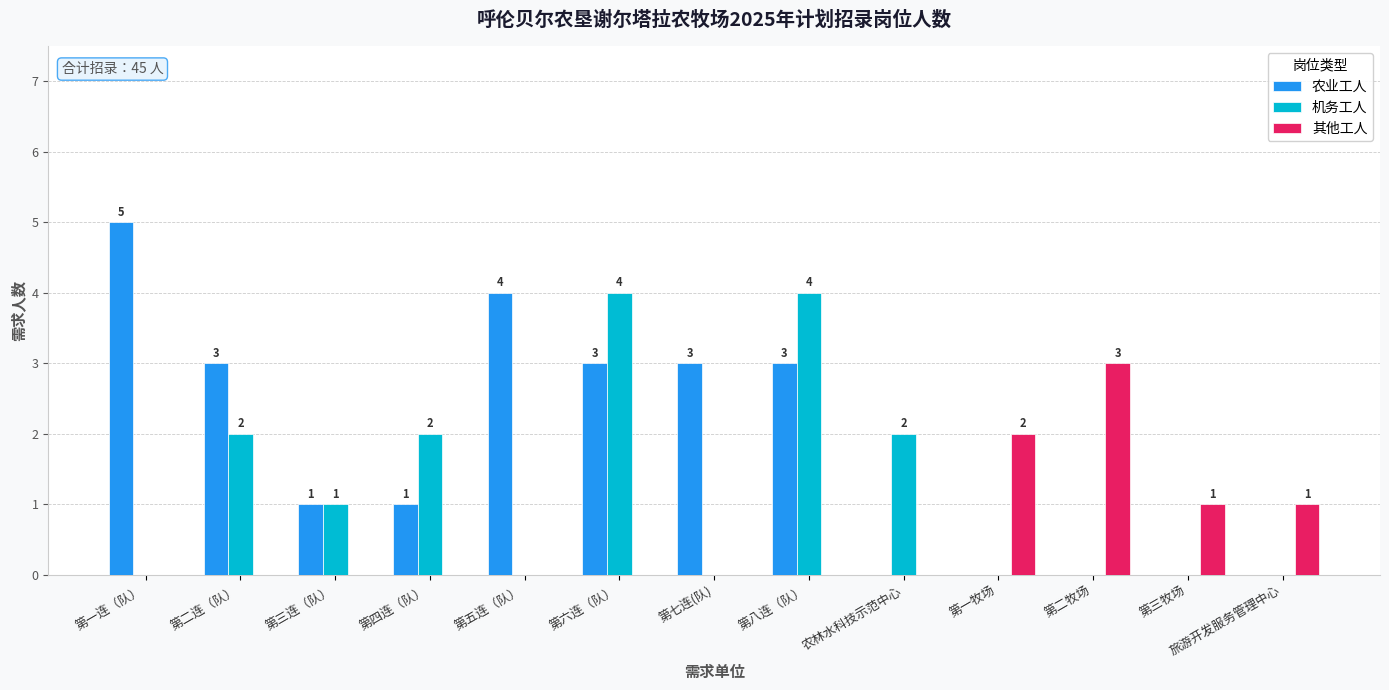

What is the greatest value displayed?

5